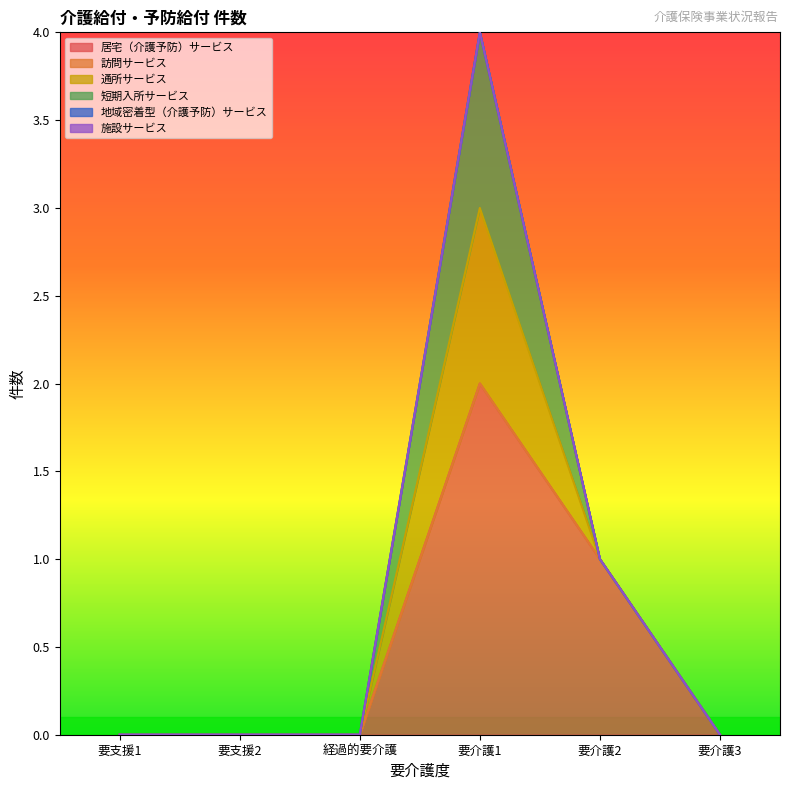

Reading right to left, extract all data points from this chart.

居宅（介護予防）サービス: 要介護3=0	要介護2=1	要介護1=2	経過的要介護=0	要支援2=0	要支援1=0
訪問サービス: 要介護3=0	要介護2=0	要介護1=0	経過的要介護=0	要支援2=0	要支援1=0
通所サービス: 要介護3=0	要介護2=0	要介護1=1	経過的要介護=0	要支援2=0	要支援1=0
短期入所サービス: 要介護3=0	要介護2=0	要介護1=1	経過的要介護=0	要支援2=0	要支援1=0
地域密着型（介護予防）サービス: 要介護3=0	要介護2=0	要介護1=0	経過的要介護=0	要支援2=0	要支援1=0
施設サービス: 要介護3=0	要介護2=0	要介護1=0	経過的要介護=0	要支援2=0	要支援1=0